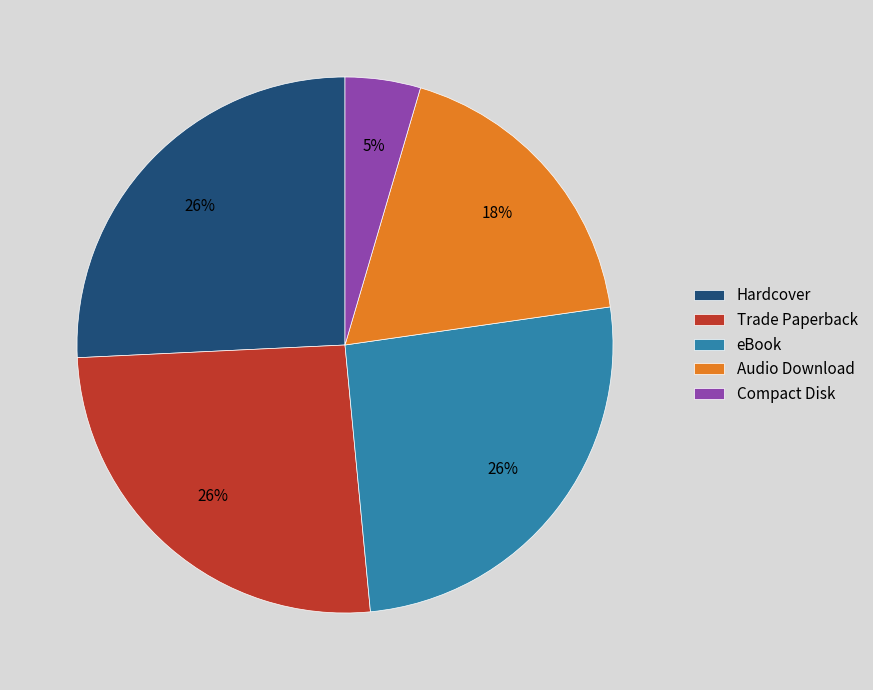

What percentage is the Audio Download slice, to the nearest percent?

18%